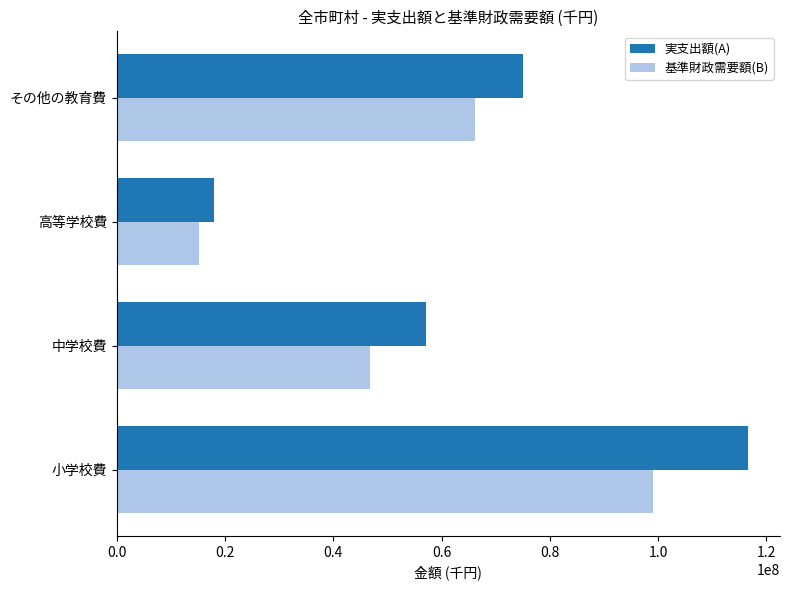

Rank the categories by 基準財政需要額(B) value from highest to lowest.

小学校費, その他の教育費, 中学校費, 高等学校費